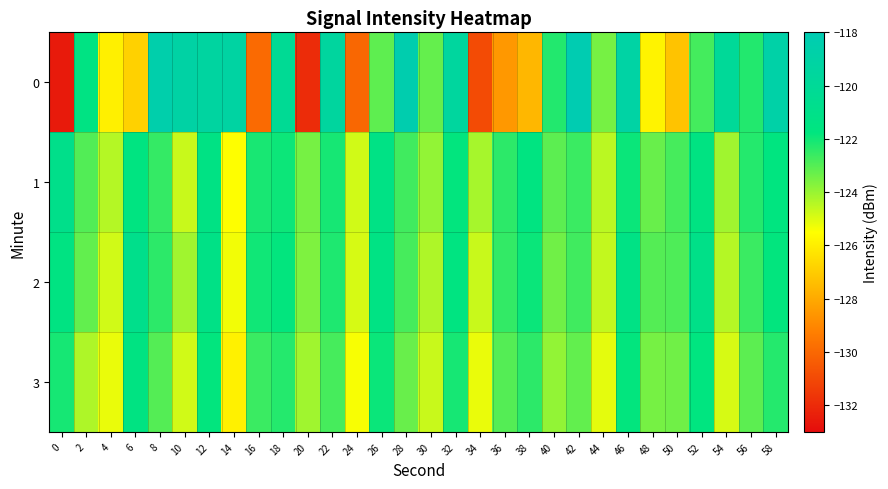

Reading left to right, transcribe all the data shown in this chart.

0: 0=-132.6	2=-121.4	4=-125.9	6=-126.8	8=-118.5	10=-119.0	12=-119.3	14=-119.2	16=-129.9	18=-120.2	20=-132.0	22=-119.5	24=-130.0	26=-123.1	28=-118.3	30=-123.2	32=-119.5	34=-130.9	36=-128.5	38=-127.6	40=-122.3	42=-118.1	44=-123.5	46=-119.1	48=-125.8	50=-127.2	52=-122.7	54=-120.0	56=-122.3	58=-118.8
1: 0=-120.9	2=-123.0	4=-124.4	6=-121.6	8=-122.5	10=-124.7	12=-121.3	14=-125.5	16=-122.1	18=-121.9	20=-123.5	22=-122.1	24=-124.8	26=-121.3	28=-122.7	30=-123.9	32=-121.8	34=-124.2	36=-122.4	38=-121.6	40=-123.1	42=-122.6	44=-124.5	46=-121.9	48=-123.3	50=-122.8	52=-121.5	54=-124.1	56=-122.3	58=-121.7
2: 0=-121.5	2=-123.2	4=-124.8	6=-120.9	8=-122.4	10=-124.1	12=-121.2	14=-125.3	16=-122.0	18=-121.8	20=-123.6	22=-122.2	24=-124.9	26=-121.4	28=-122.8	30=-124.3	32=-121.6	34=-124.7	36=-122.5	38=-121.9	40=-123.4	42=-122.7	44=-124.6	46=-121.3	48=-123.0	50=-122.9	52=-121.1	54=-124.4	56=-122.6	58=-121.8
3: 0=-122.1	2=-124.3	4=-125.2	6=-121.5	8=-123.0	10=-124.8	12=-121.8	14=-125.9	16=-122.6	18=-122.3	20=-124.1	22=-122.8	24=-125.4	26=-121.9	28=-123.3	30=-124.7	32=-122.1	34=-125.2	36=-123.0	38=-122.4	40=-123.9	42=-123.2	44=-125.1	46=-121.8	48=-123.5	50=-123.4	52=-121.7	54=-124.9	56=-123.1	58=-122.3